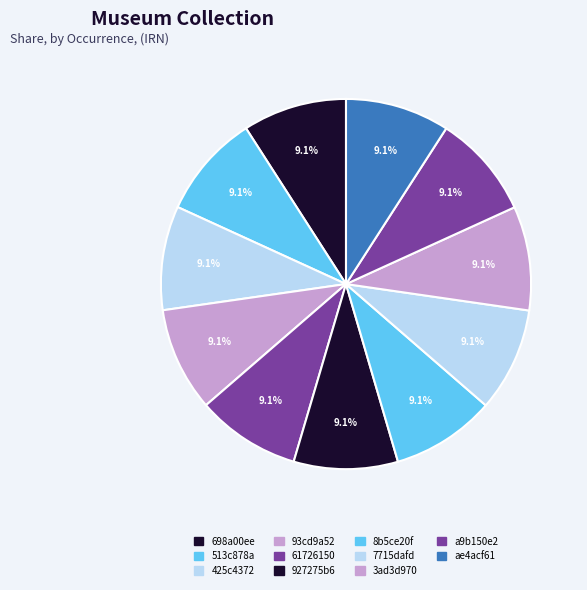

What is the smallest slice in the pie chart?

698a00ee